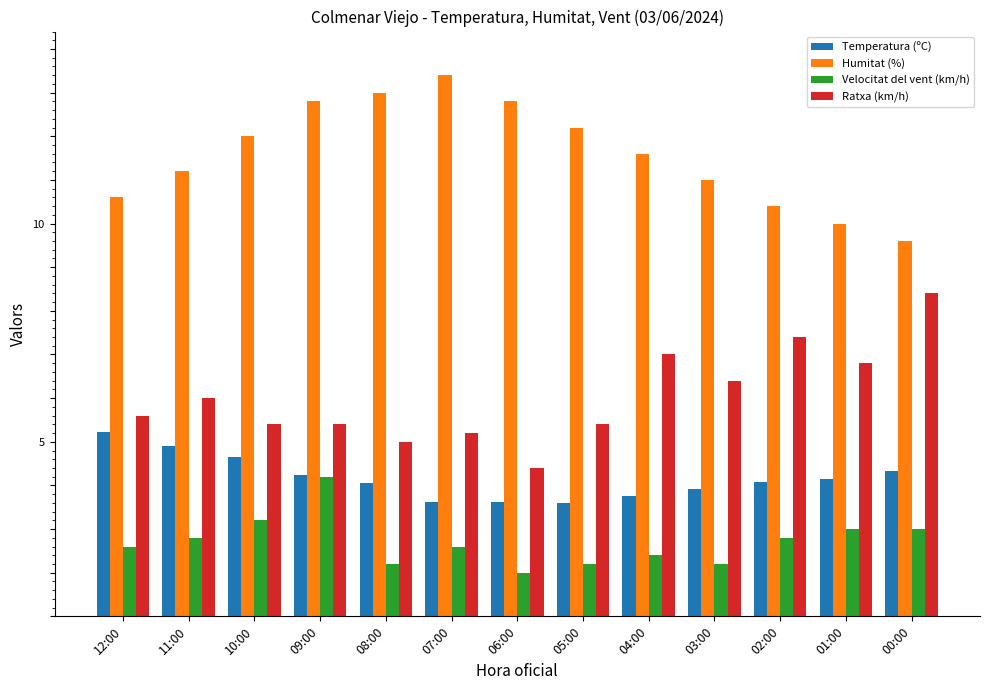

Which category has the lowest value in the Velocitat del vent (km/h) series?

06:00